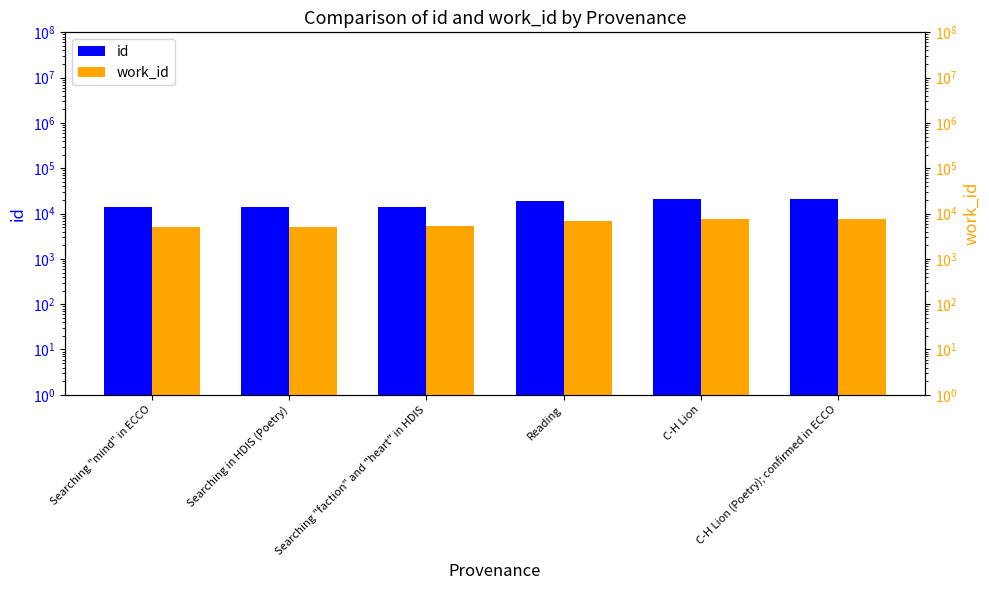

Where is id nearest to the value 17621?

Reading